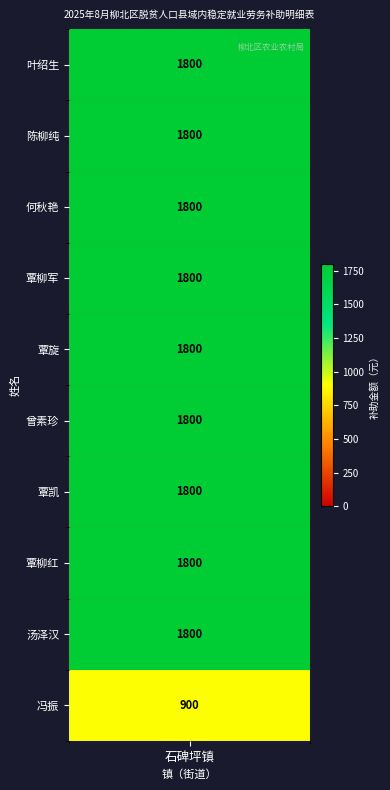

The value at 覃旋 is 905. True or false?

False